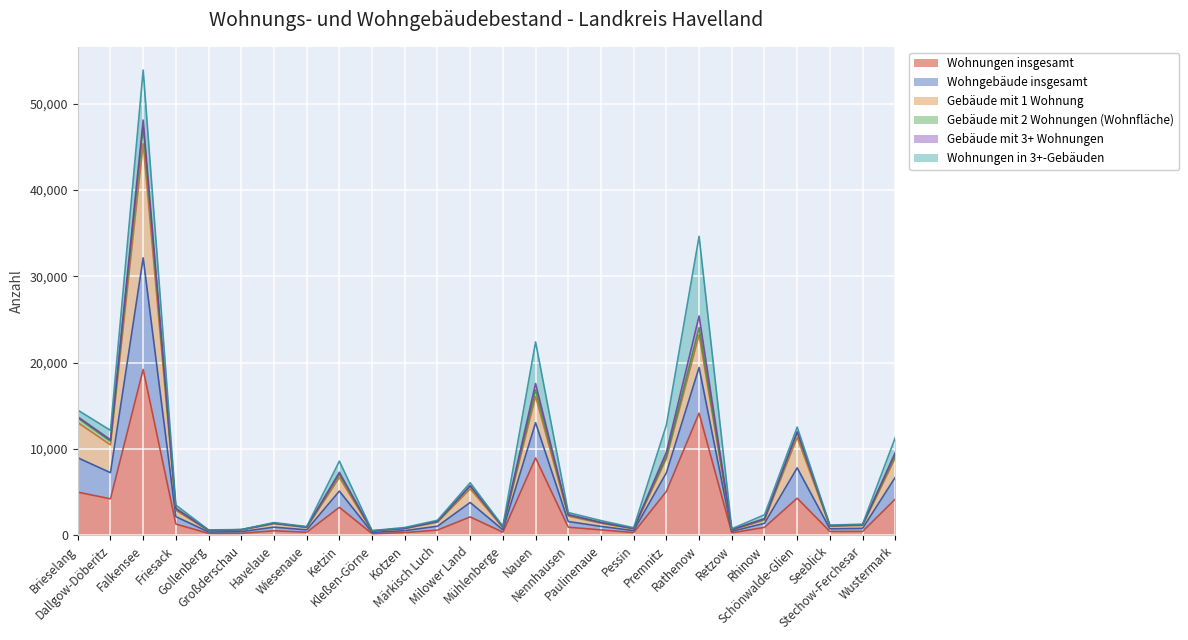

Does the chart display data point markers on the line(s)?

No